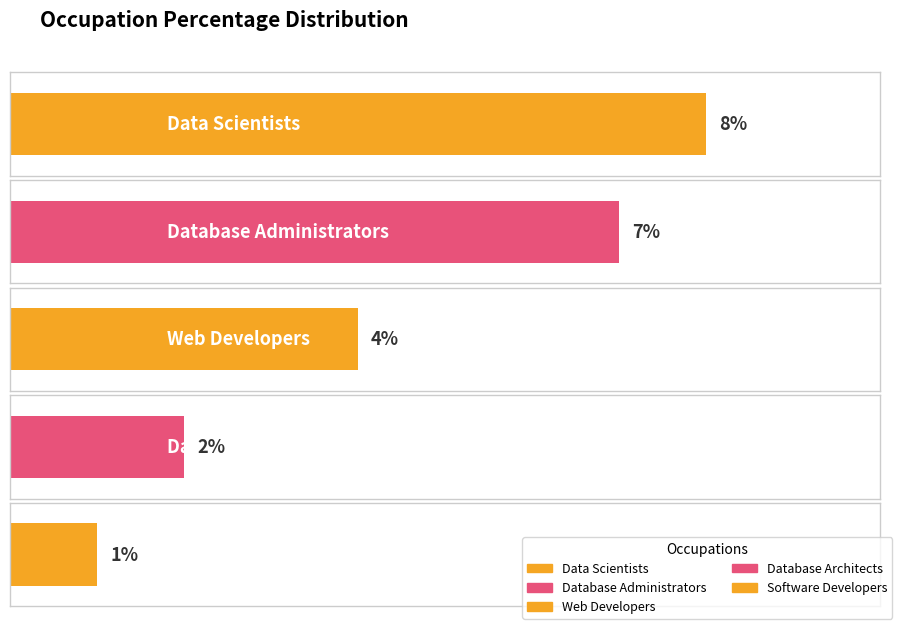

Does the chart contain any negative values?

No